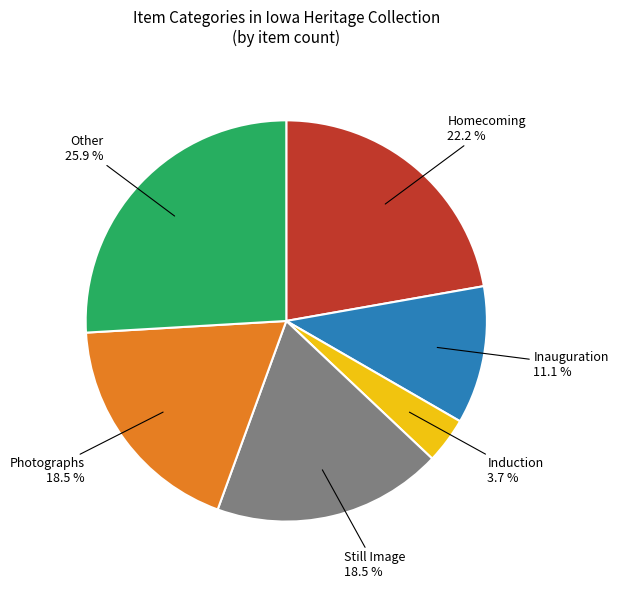

What is the total percentage of Induction and Still Image?

22.2%